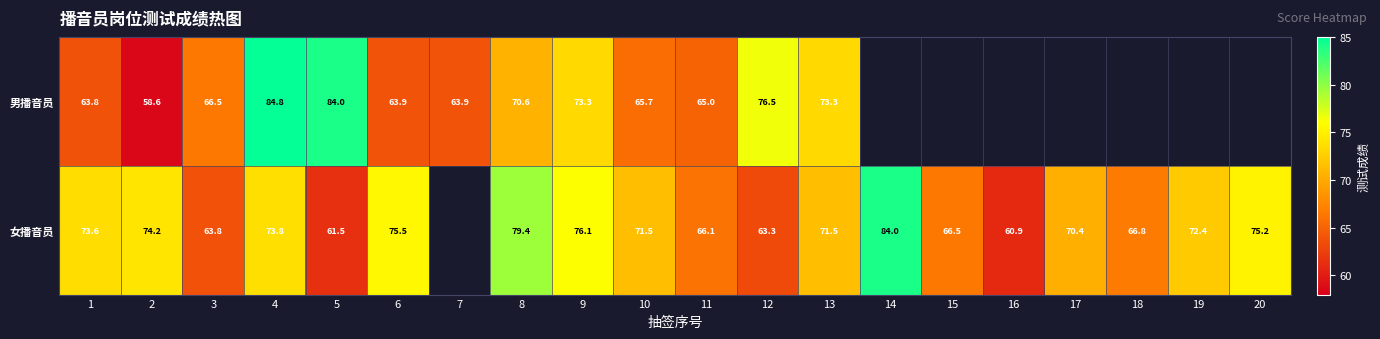

Which label corresponds to the smallest value in the chart?

2